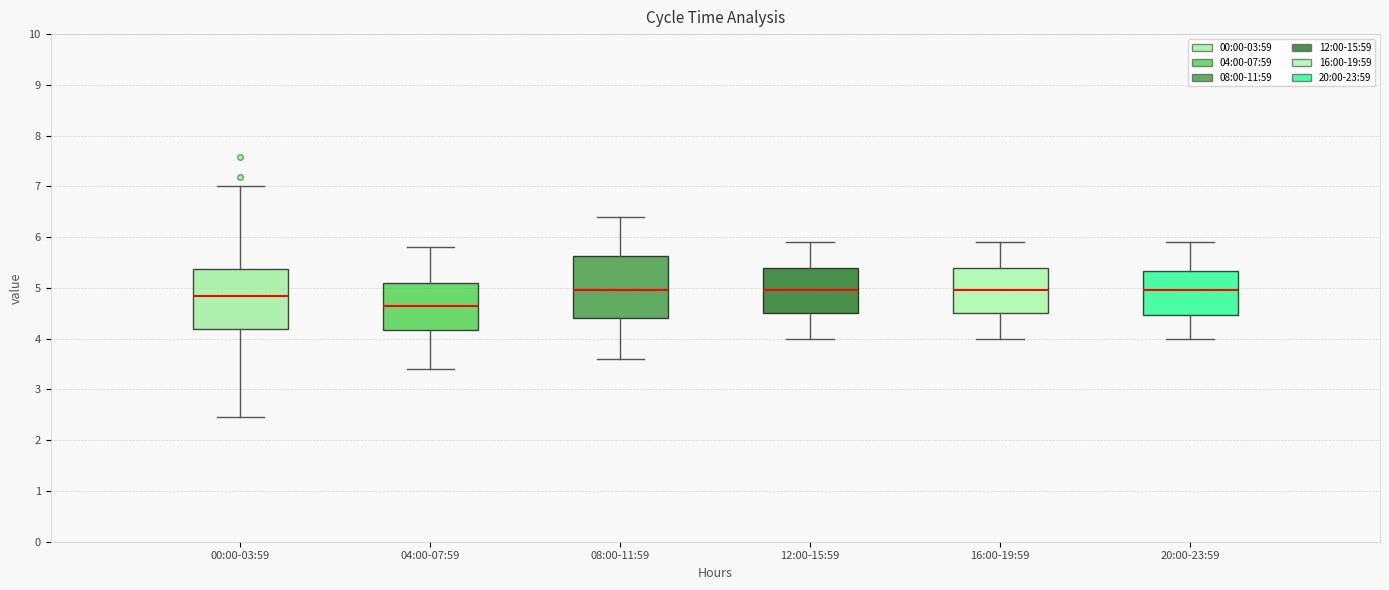

Where does the lower whisker of the box for 04:00-07:59 end on the y-axis? The values are not printed on the chart, so give them approximately, as read against the axis.

3.4